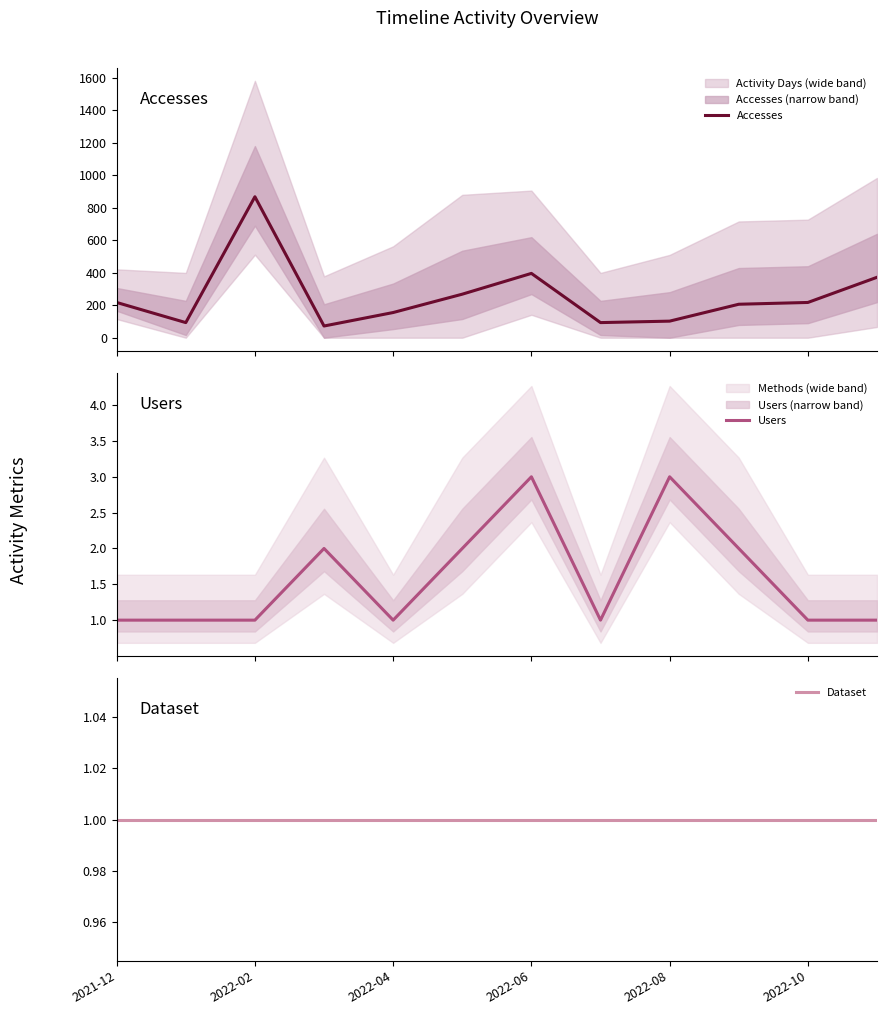

True or false: Users and Accesses intersect in this chart.

False